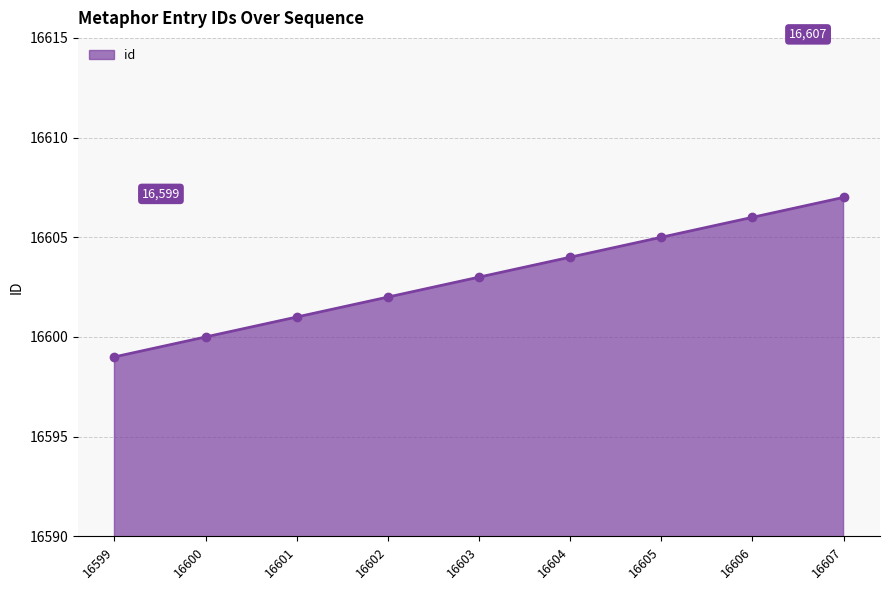

Count the number of data series in this chart.

1